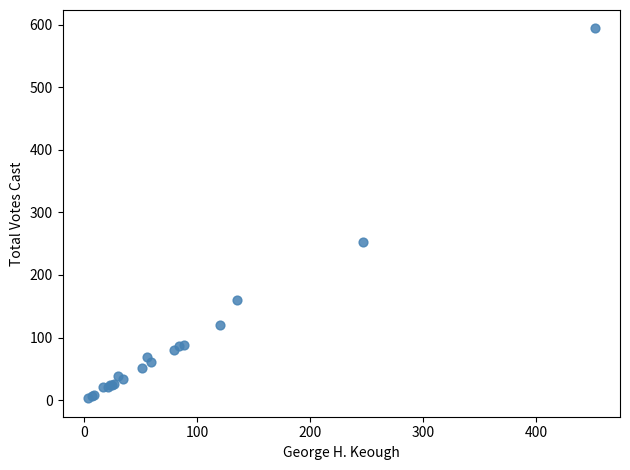

What Y value in the scatter plot is closest to 298?

253